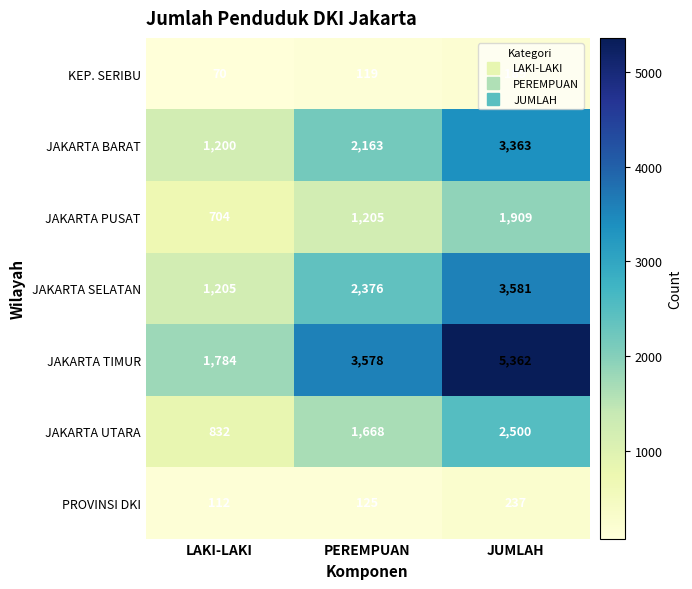

Which series changed the most between LAKI-LAKI and PEREMPUAN?

JAKARTA TIMUR